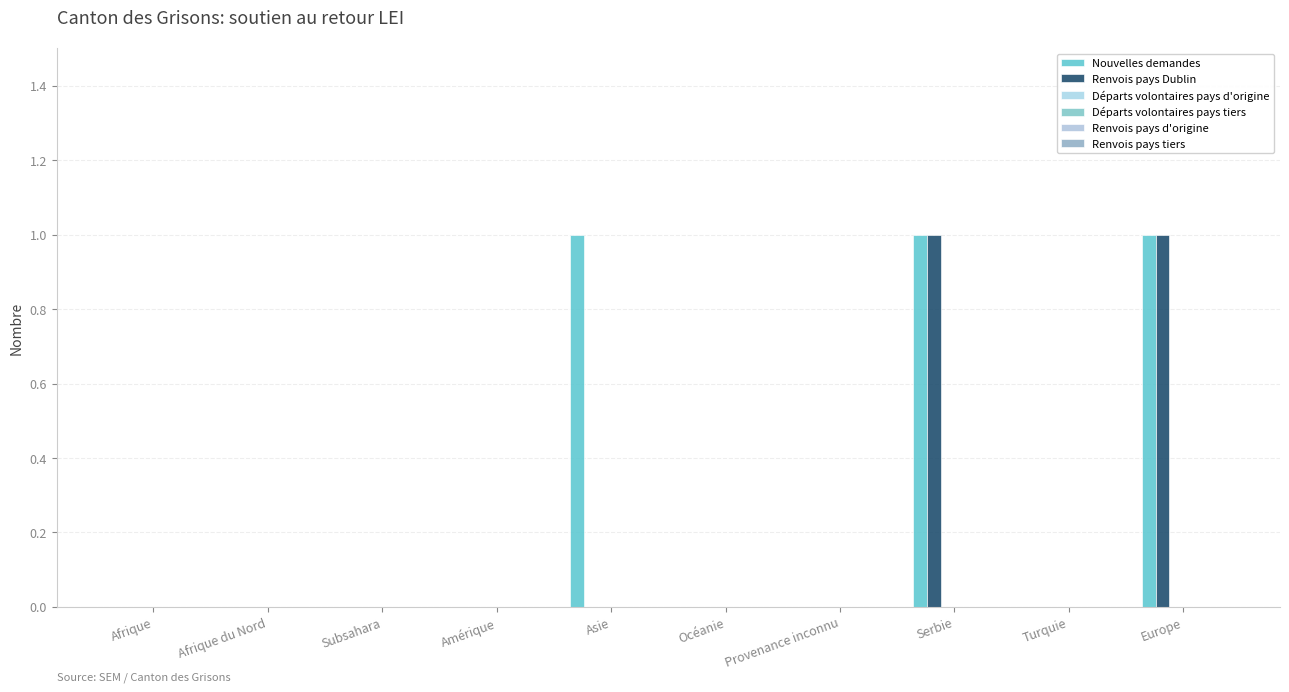

Where is Renvois pays Dublin nearest to the value 0?

Afrique